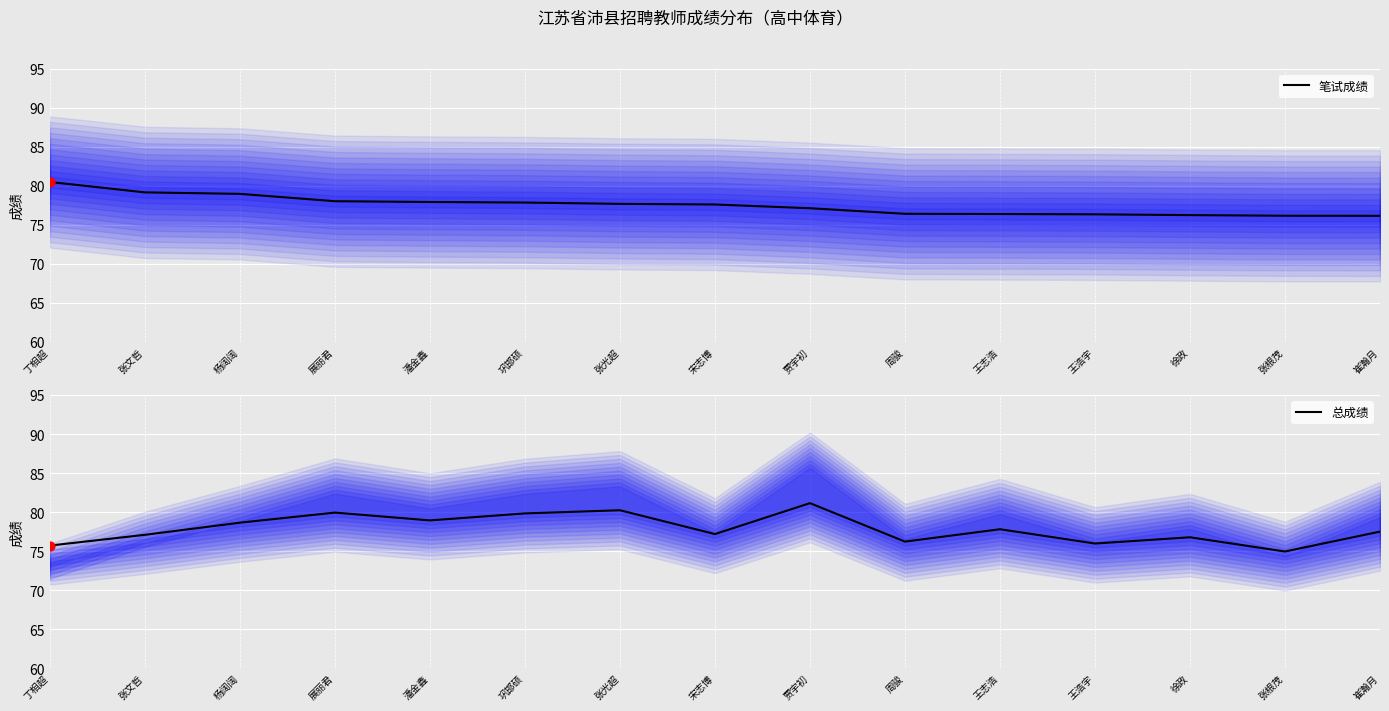

What are all the series names shown in the legend?

笔试成绩, 总成绩